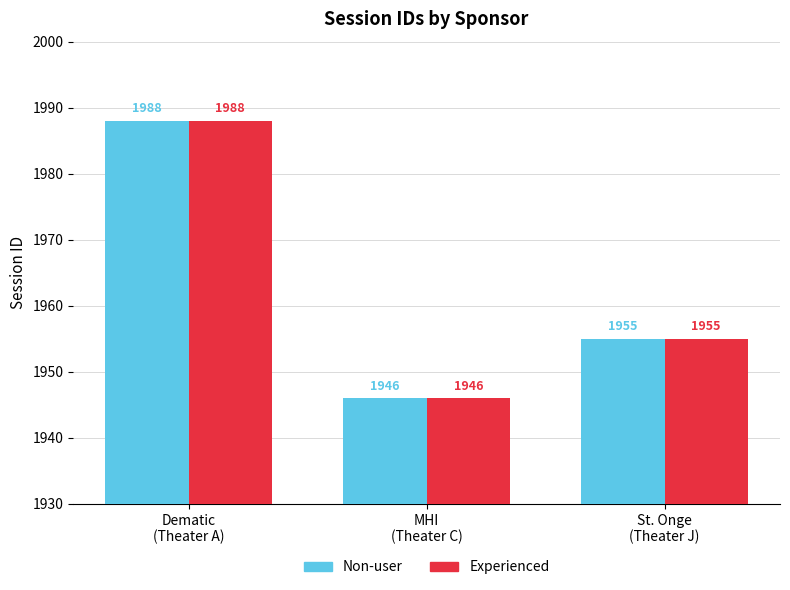

The value of Non-user at Dematic
(Theater A) is 1988. True or false?

True